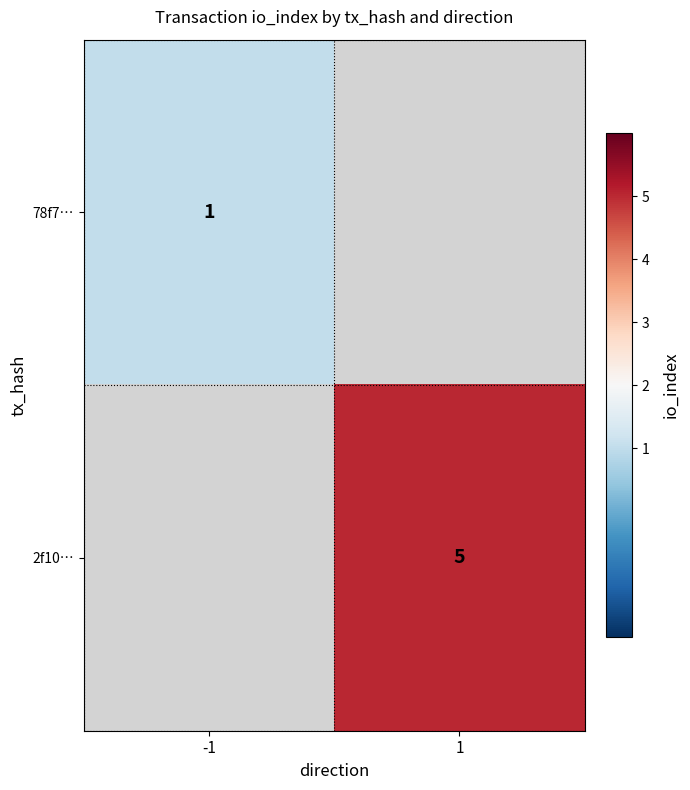

Is it true that 78f7… equals 1 at -1?

True